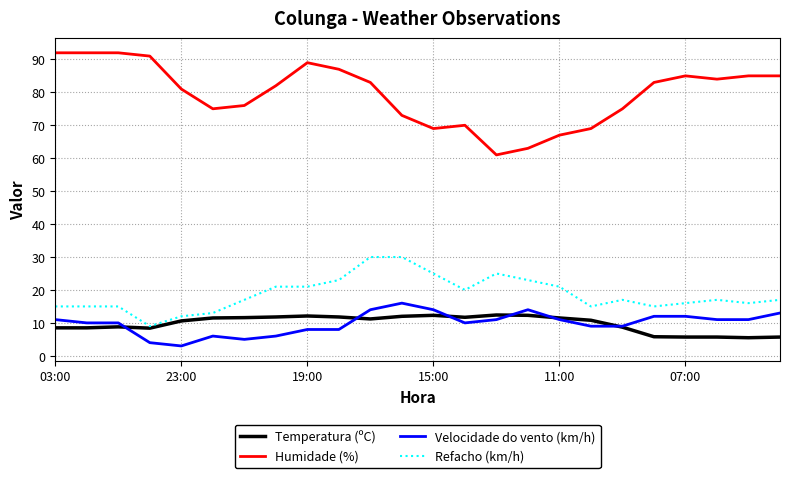

What is the maximum value shown in the chart?

92.0